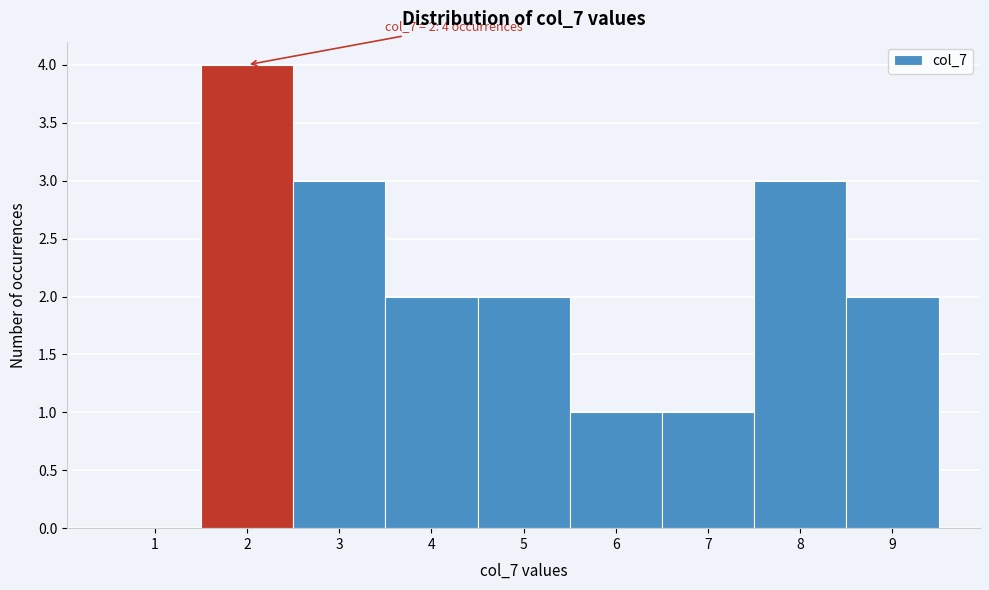

Over which range of the x-axis is the bar tallest?

1.5 to 2.5